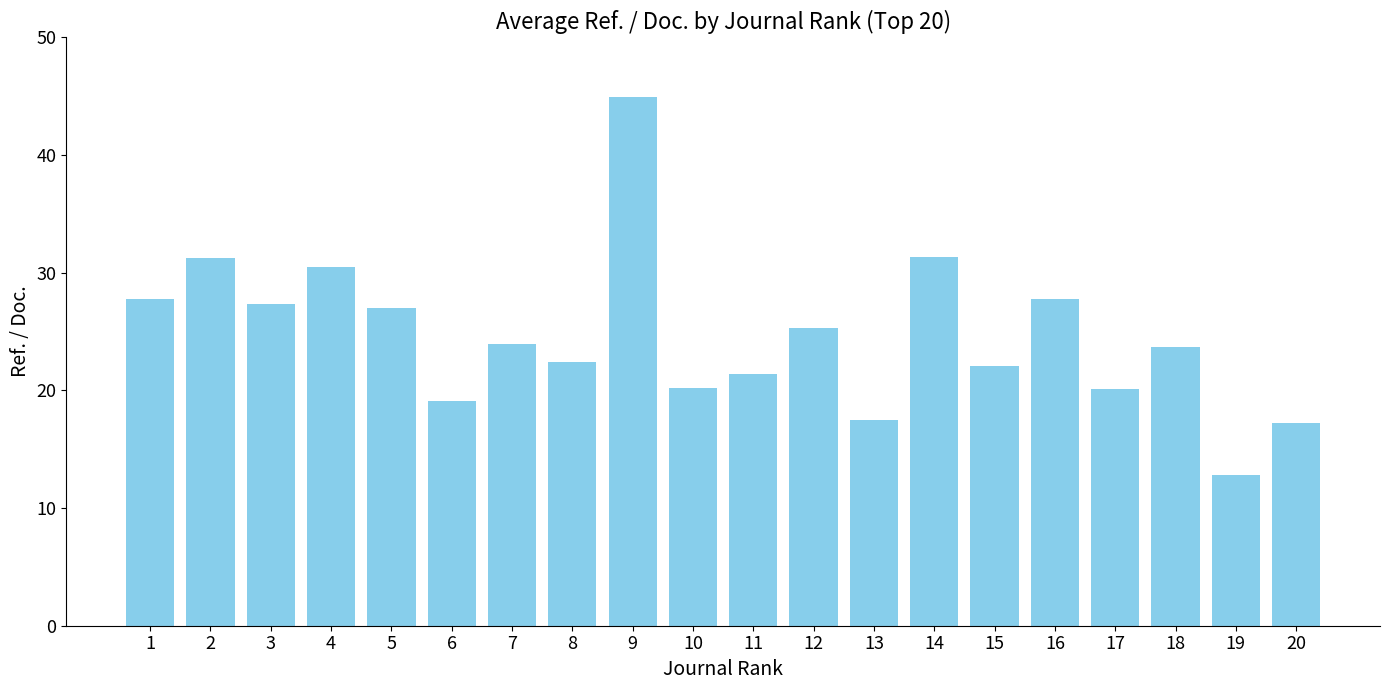

What value does the data have at 15?

22.1